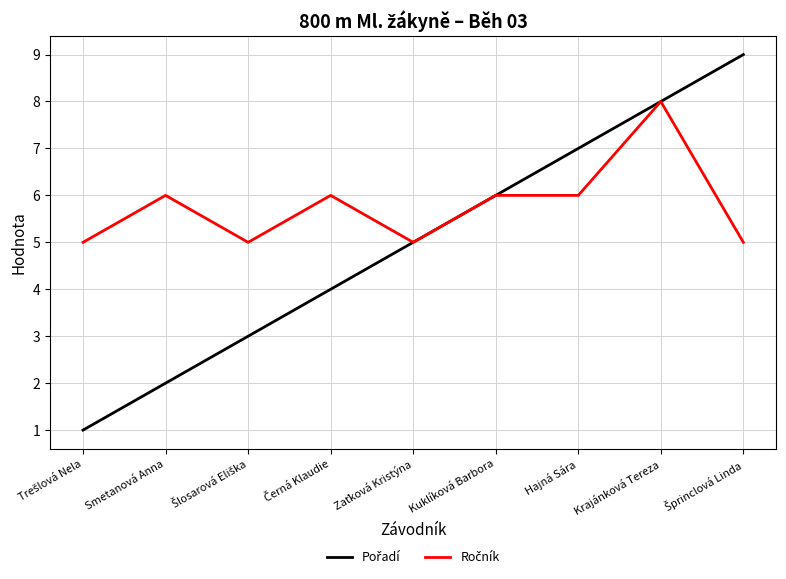

What position from the left is Smetanová Anna?

2